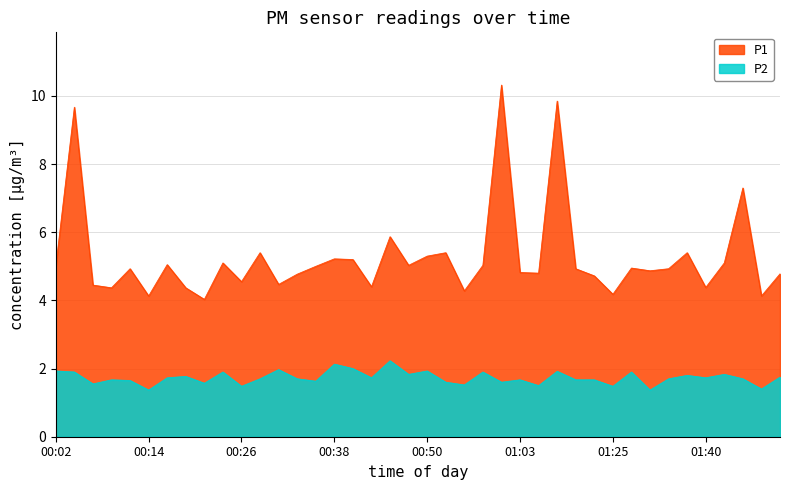

How many lines are shown in the chart?

2